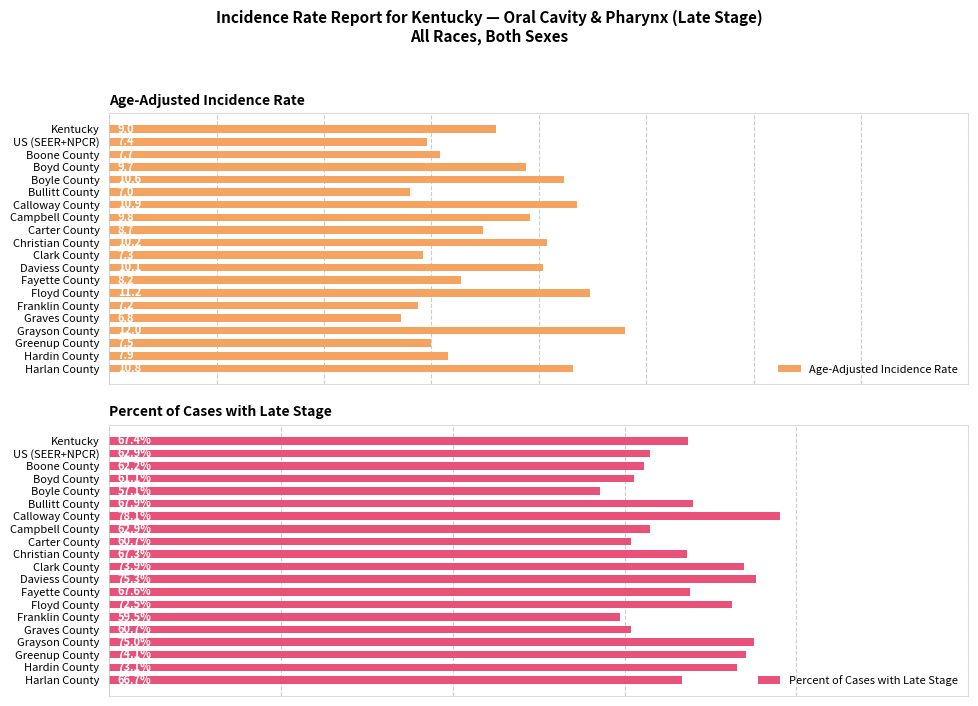

Which category has the highest value in the Age-Adjusted Incidence Rate series?

Grayson County